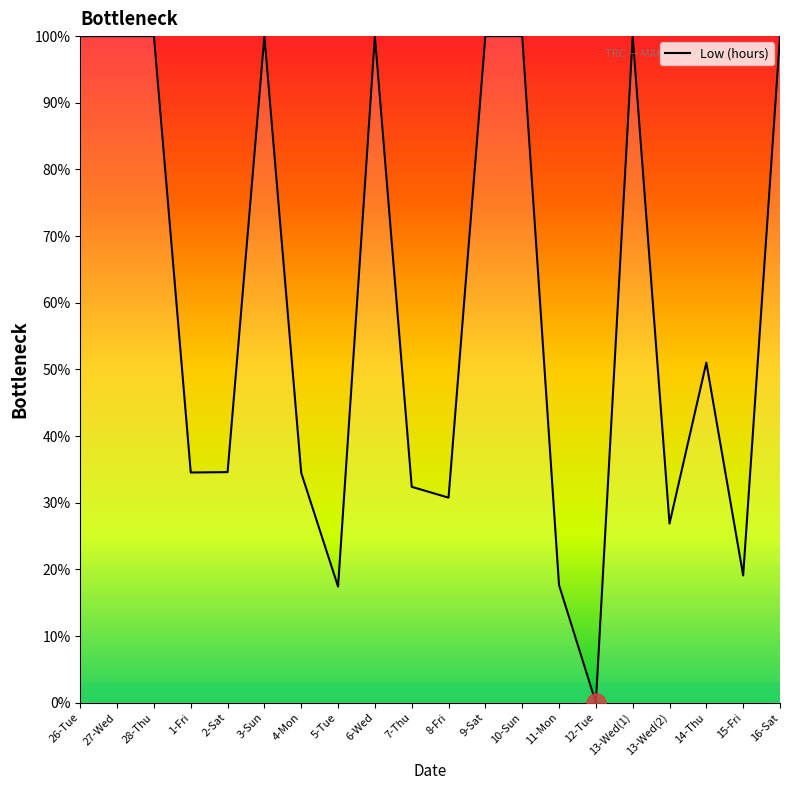

Approximately how many times larger is the value at 27-Wed compared to 11-Mon?

5.7